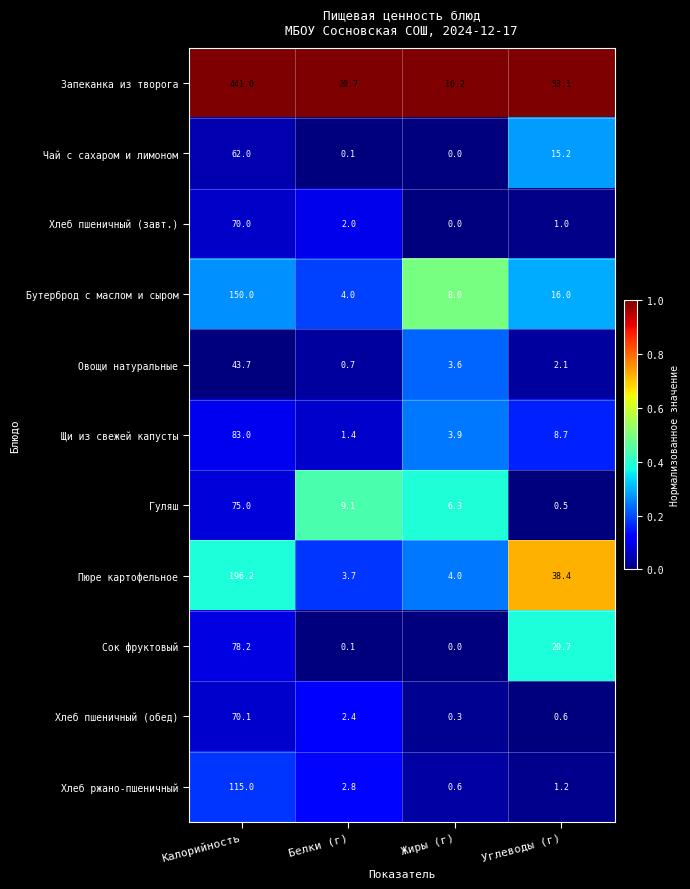

Between Жиры (г) and Углеводы (г), which series saw the biggest shift?

Запеканка из творога